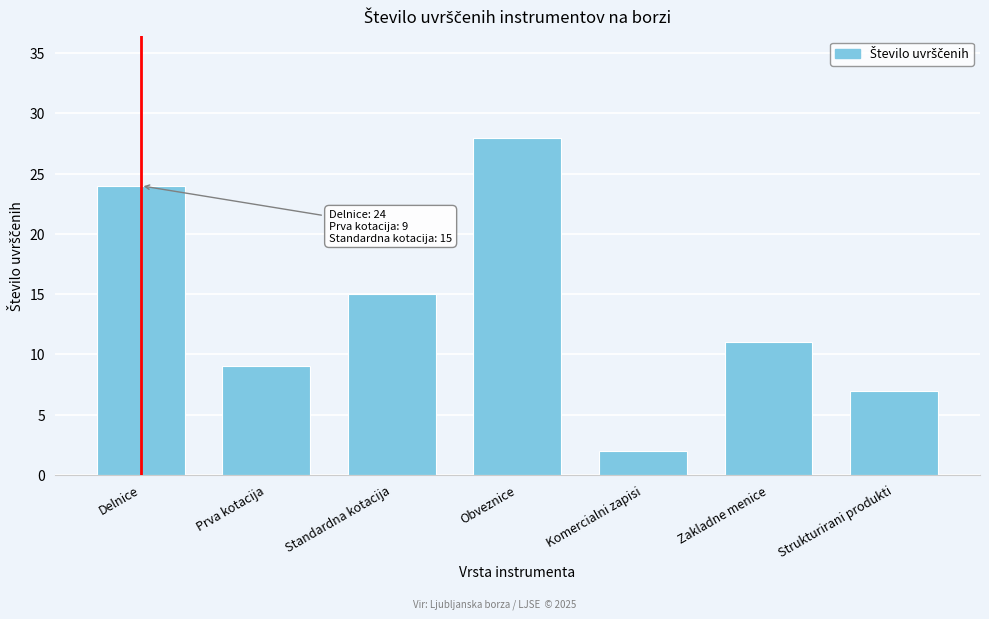

Reading left to right, what are all the values shown in this chart?

Delnice=24	Prva kotacija=9	Standardna kotacija=15	Obveznice=28	Komercialni zapisi=2	Zakladne menice=11	Strukturirani produkti=7